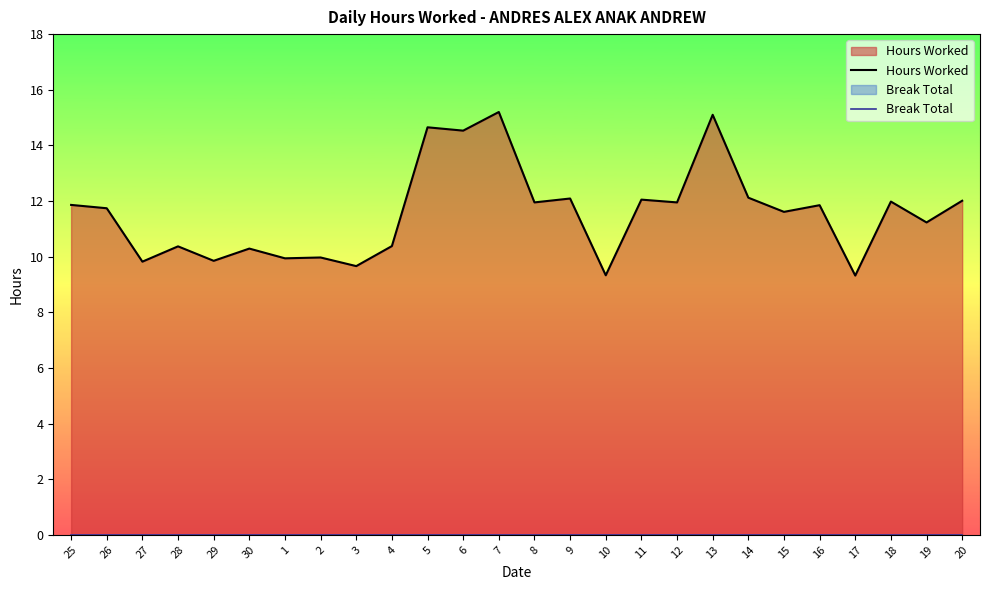

Count the number of categories in the chart.

26